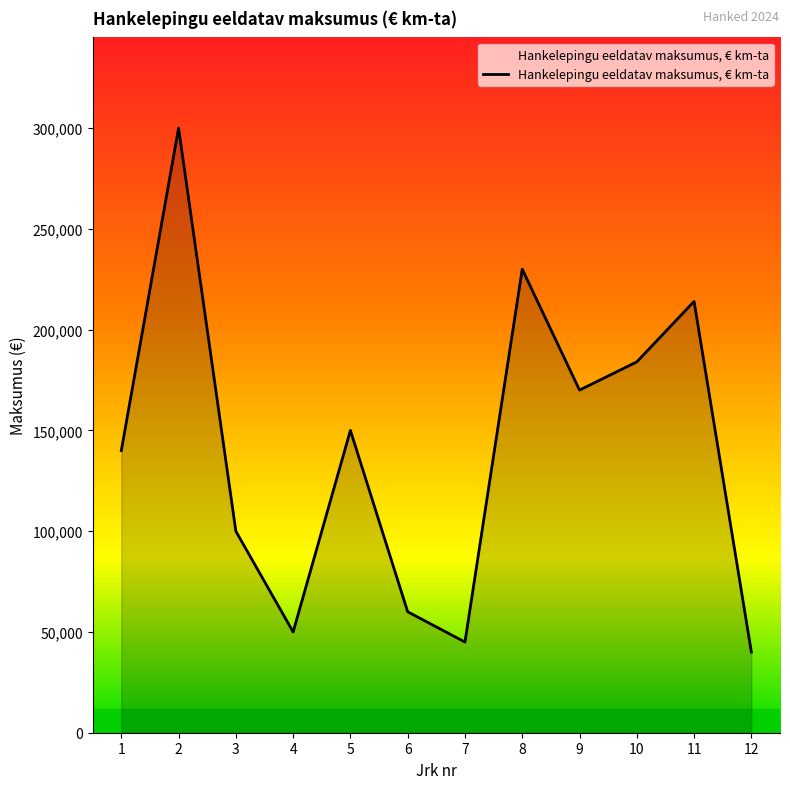

Rank the categories by value from highest to lowest.

2, 8, 11, 10, 9, 5, 1, 3, 6, 4, 7, 12